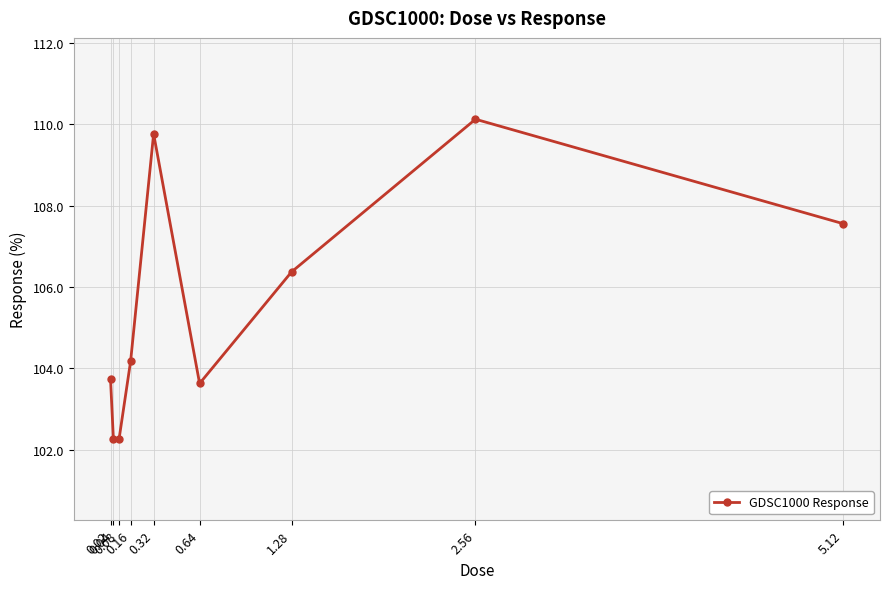

What is the label of the 8th point from the right?

0.04